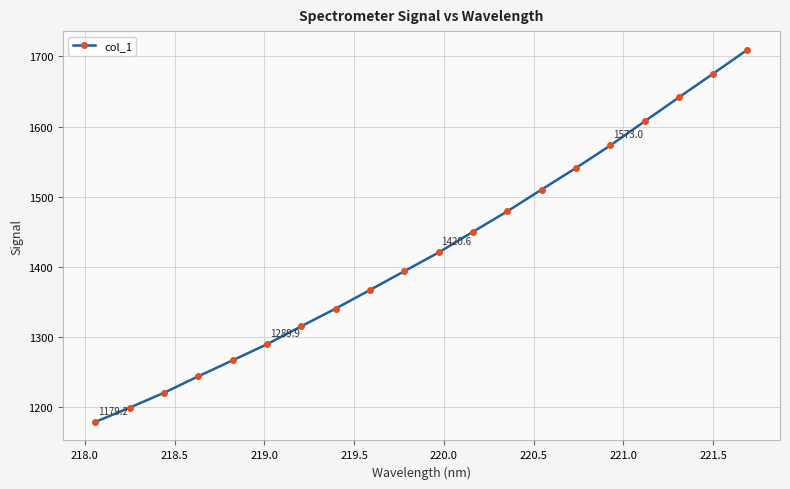

What is the difference between the second highest and second lowest values?

475.8